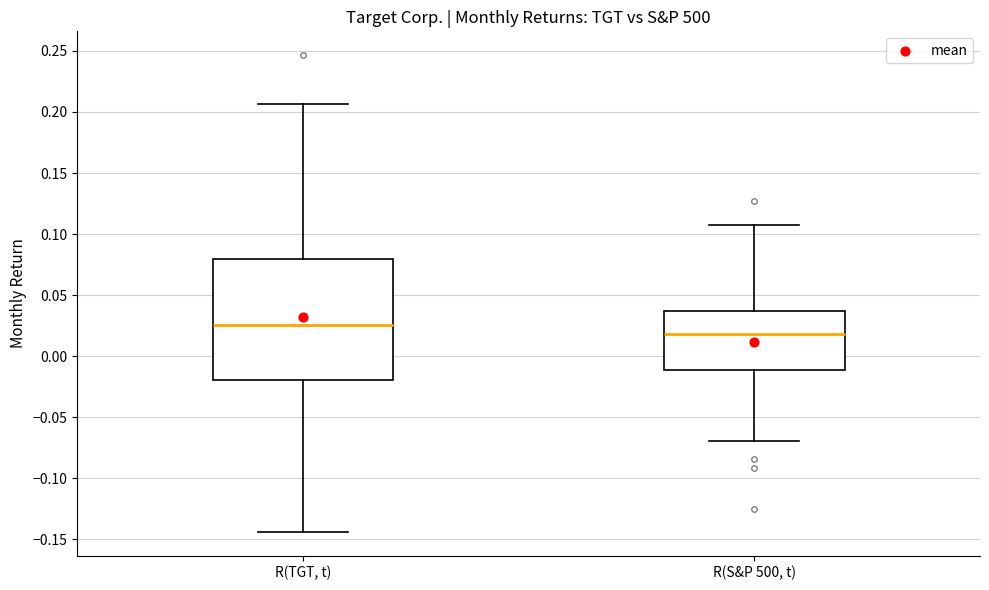

Where does the median line of the box for R(TGT, t) sit on the y-axis? The values are not printed on the chart, so give them approximately, as read against the axis.

0.025